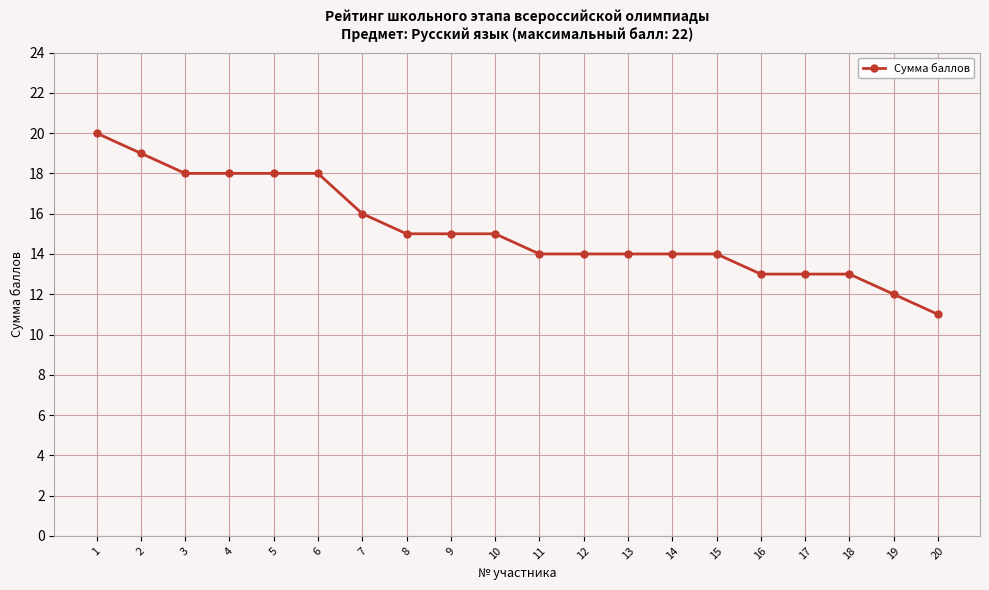

The chart shows a value of 14 at 15. True or false?

True